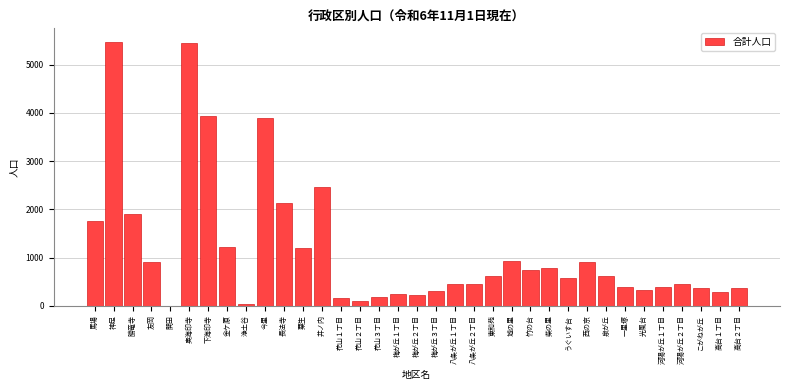

What is the sum of all values?

40201